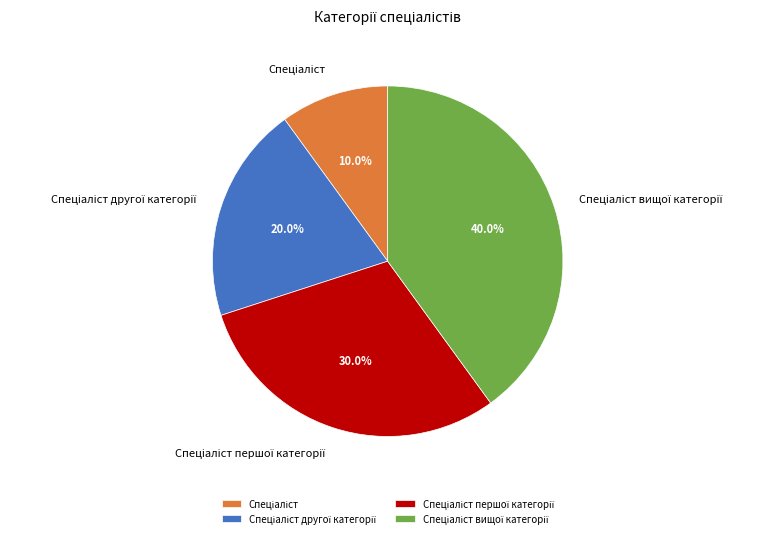

Does any single category account for the majority?

No